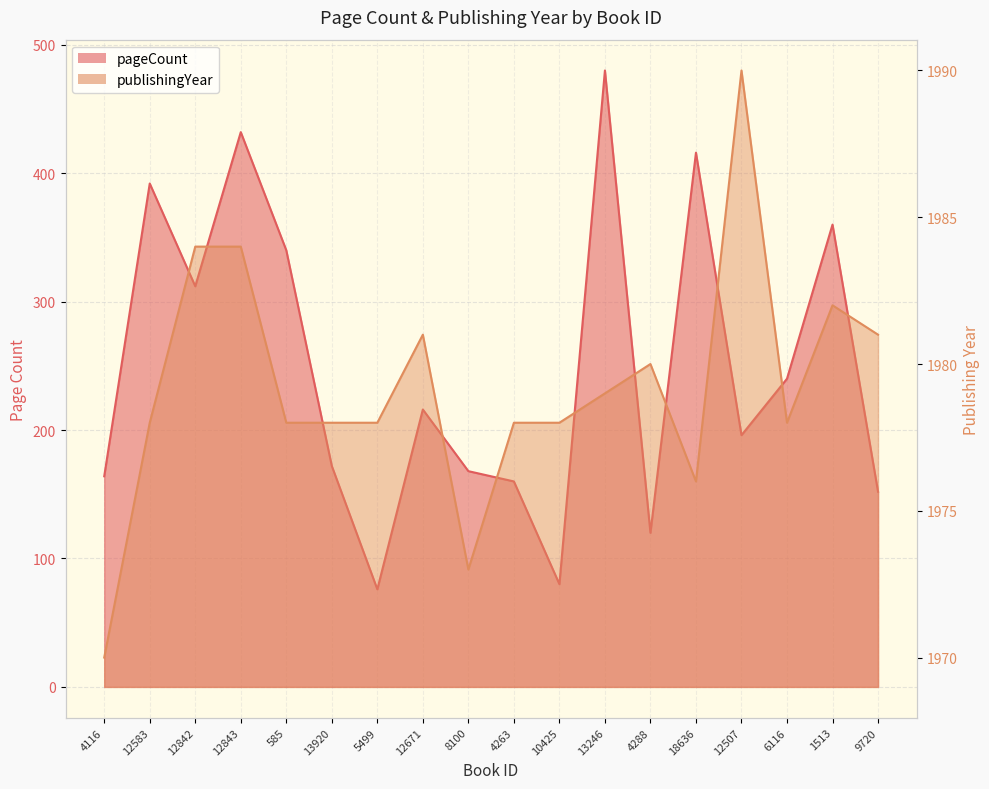

True or false: publishingYear and pageCount cross at least once.

False